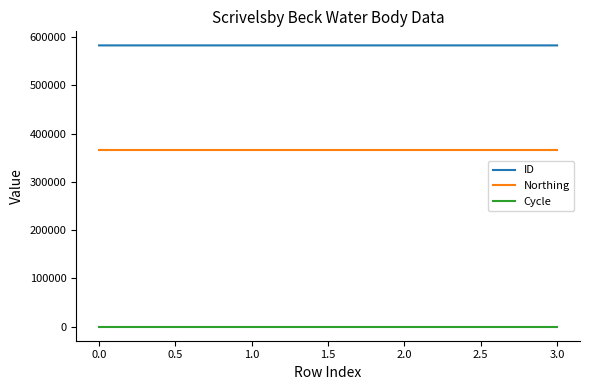

Rank the series by their maximum value, from lowest to highest.

Cycle, Northing, ID